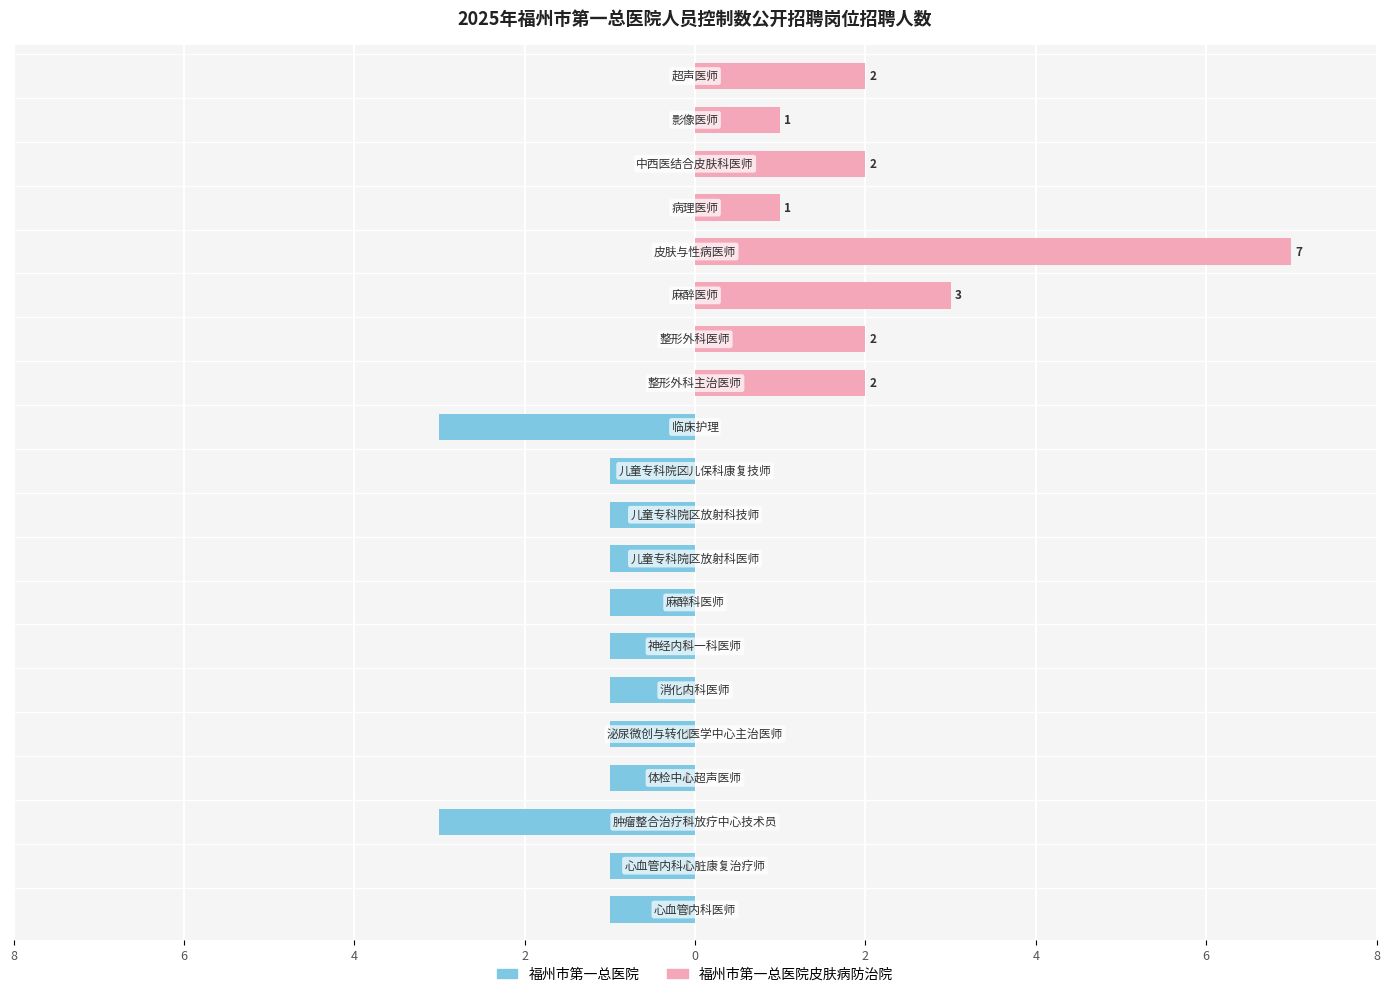

The value of 福州市第一总医院 at 0 is 0. True or false?

False